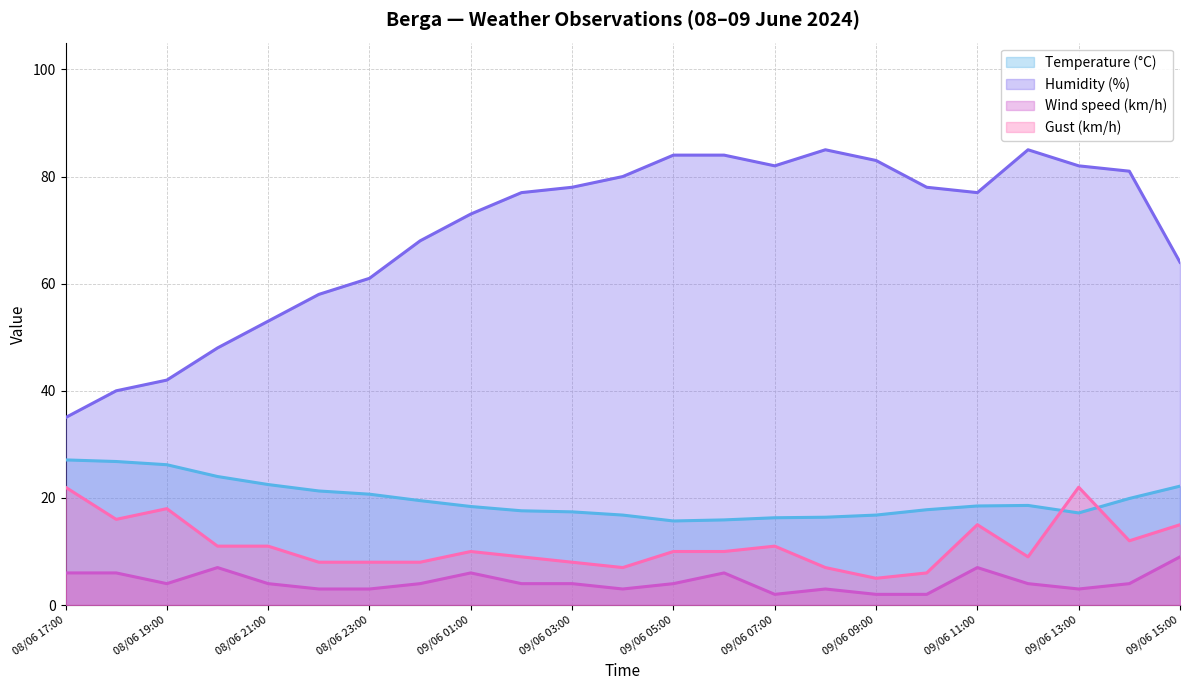

At which label is Temperature (°C) closest to 21?

08/06 22:00